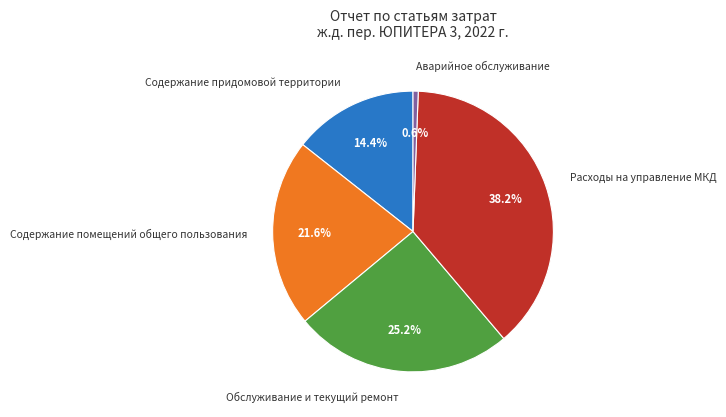

The Аварийное обслуживание slice represents 12% of the pie. True or false?

False